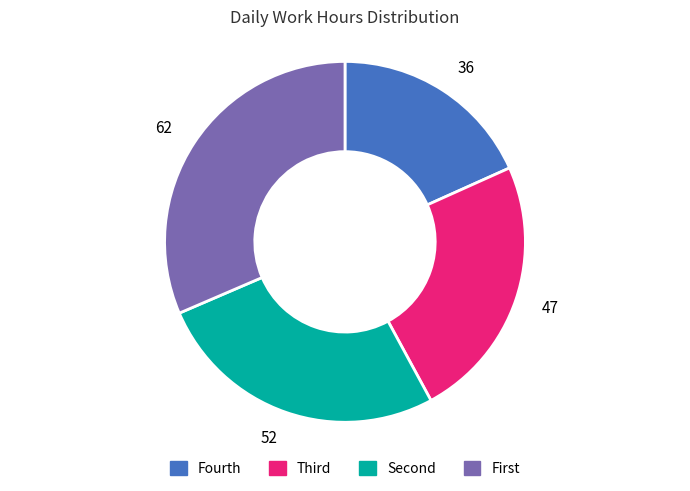

Is it true that 62 is 37% of the pie?

False